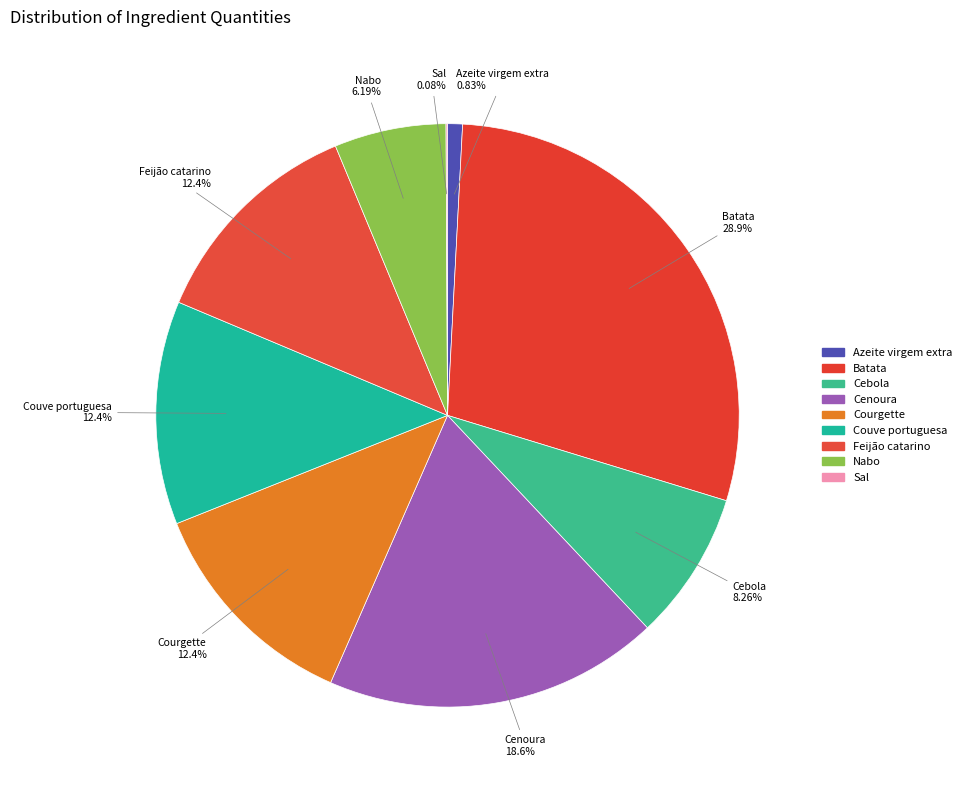

Is it true that Feijão catarino is 22% of the pie?

False